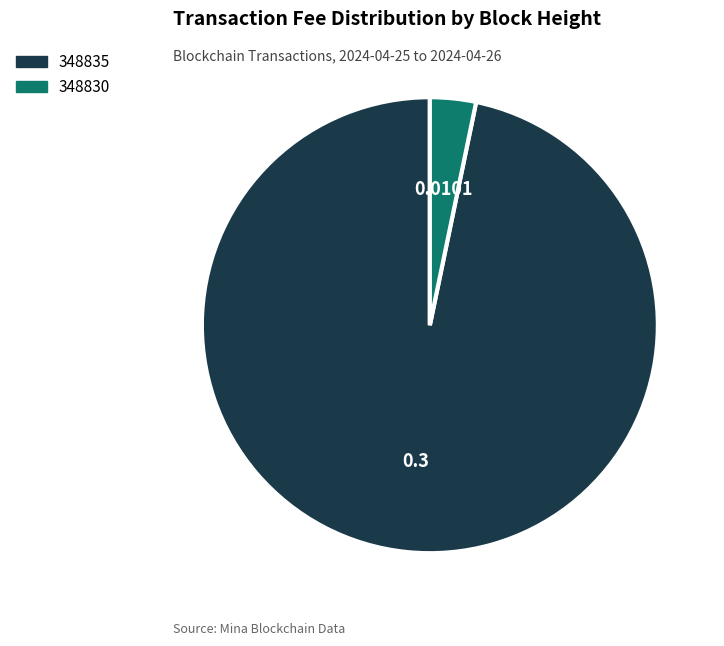

Rank the categories by value from highest to lowest.

348835, 348830